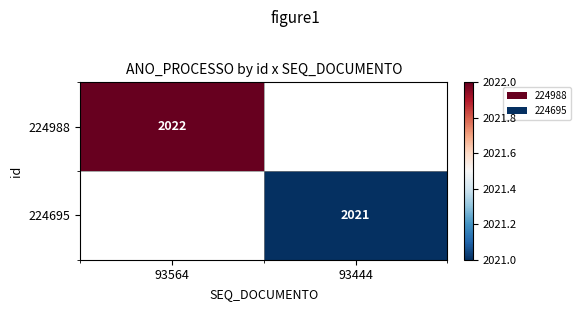

Is the value of 224988 at 93564 greater than the value of 224695 at 93444?

Yes